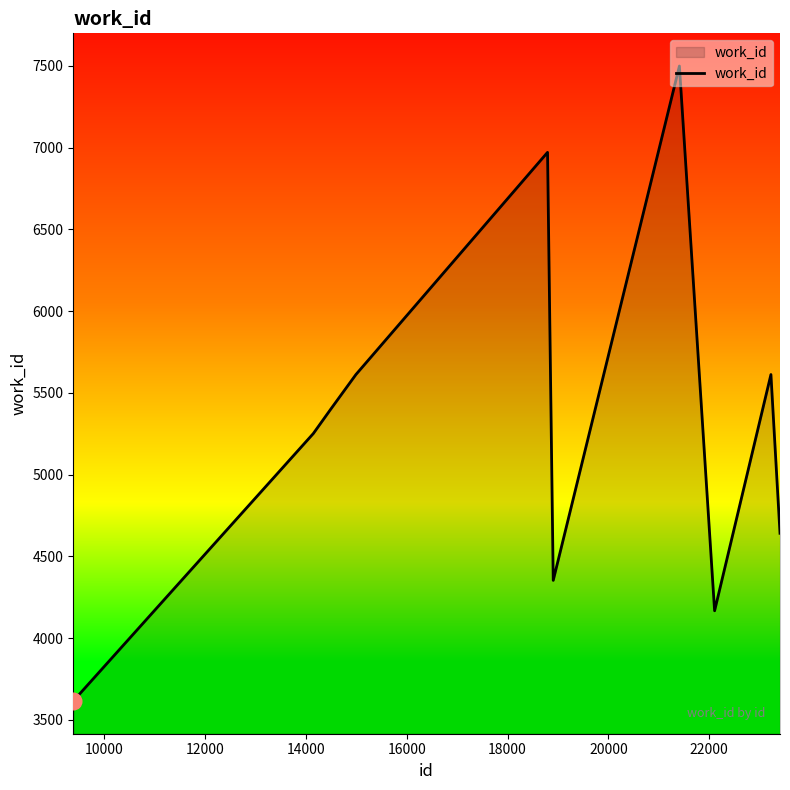

What is the smallest value displayed?

3615